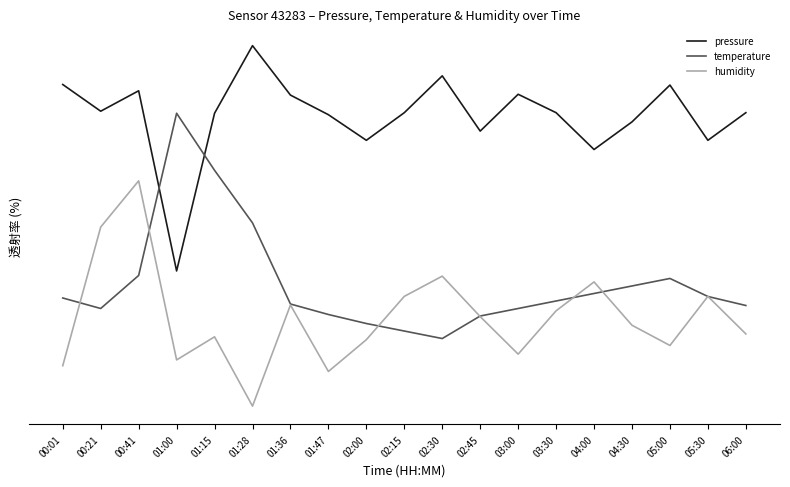

What are all the series names shown in the legend?

pressure, temperature, humidity